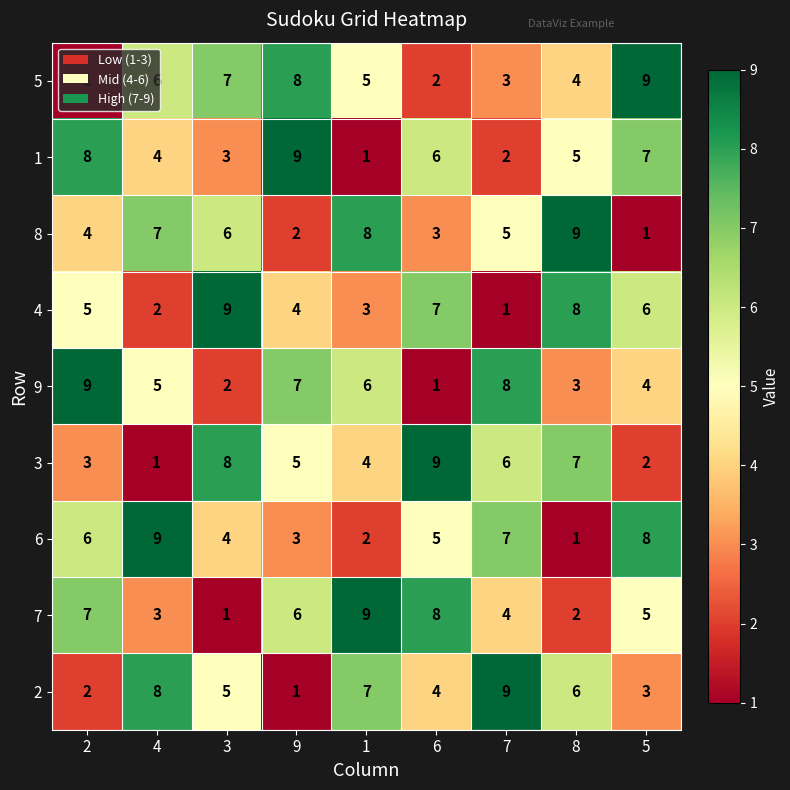

What is the total value across all series at 7?

45